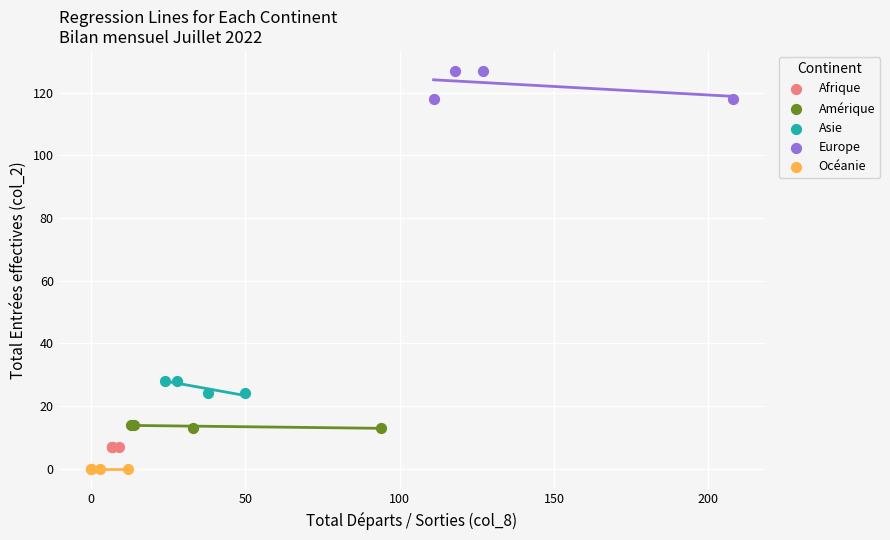

Which series contains the lowest Y value?

Océanie